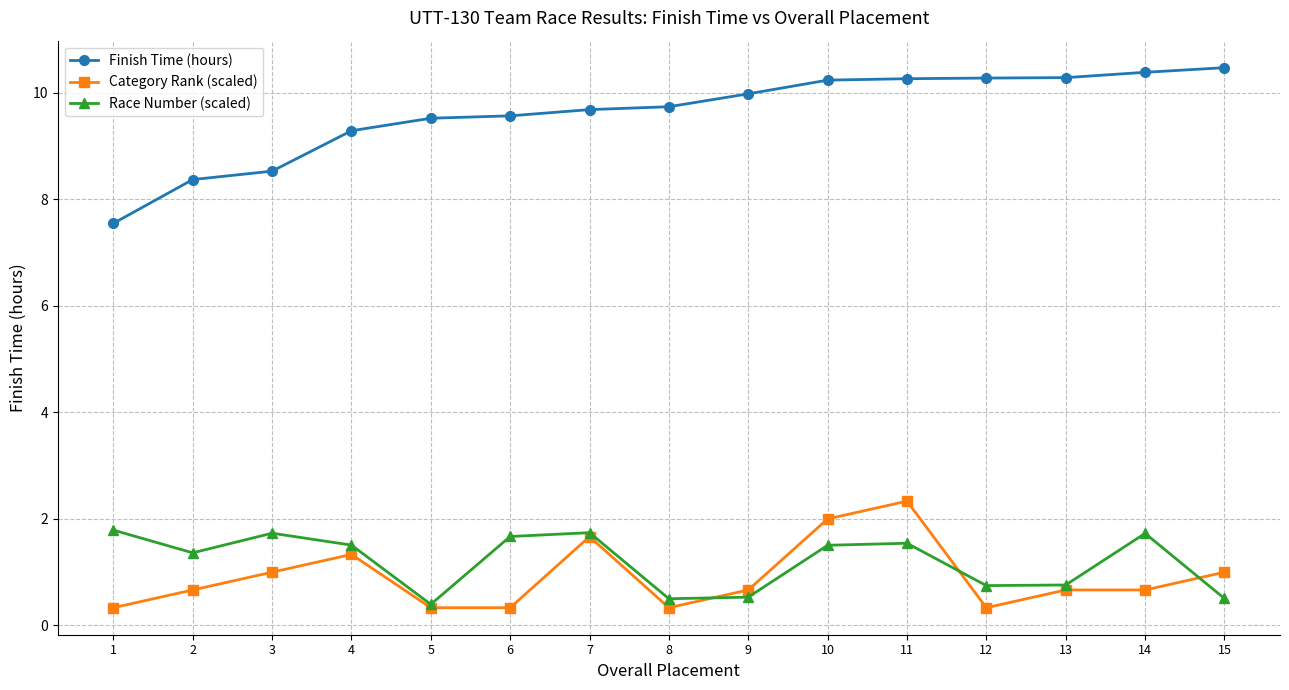

At 15, list the series in order from smallest to largest.

Race Number (scaled), Category Rank (scaled), Finish Time (hours)